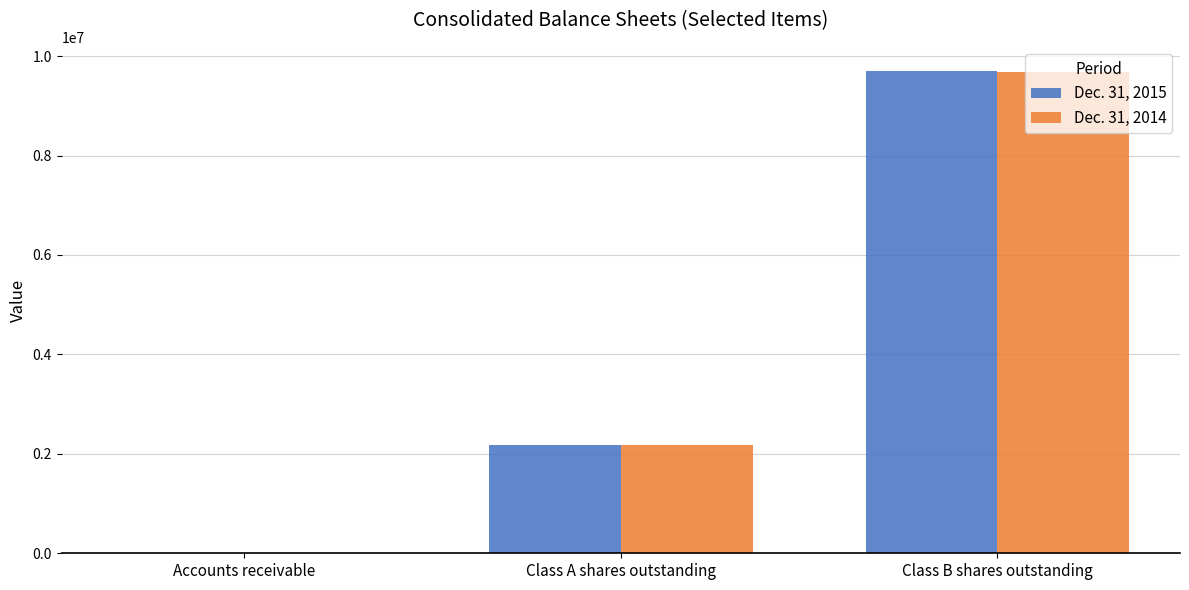

Count the Dec. 31, 2014 values in the range 1989 to 9686777.

3